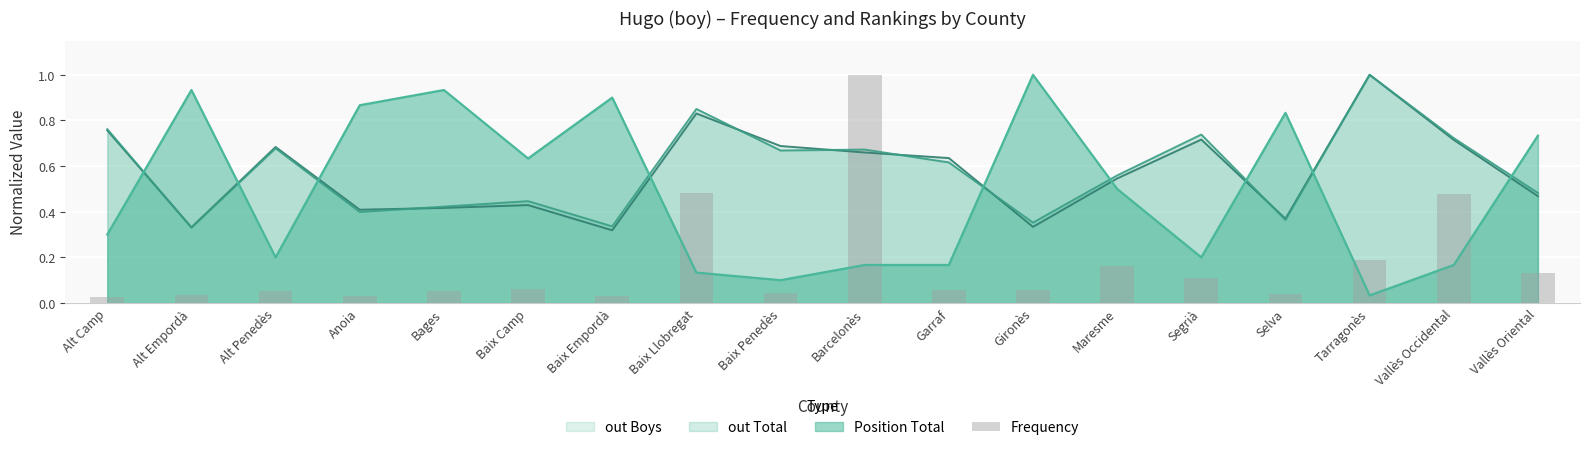

What is the difference between the maximum and minimum values?

1.0